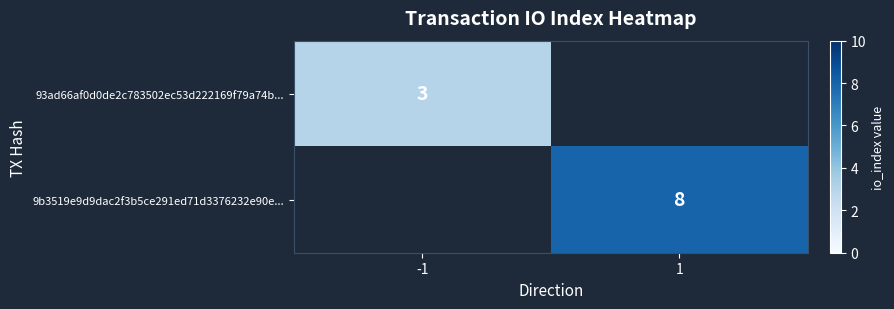

Is the value of 93ad66af0d0de2c783502ec53d222169f79a74b... at -1 greater than the value of 9b3519e9d9dac2f3b5ce291ed71d3376232e90e... at 1?

No